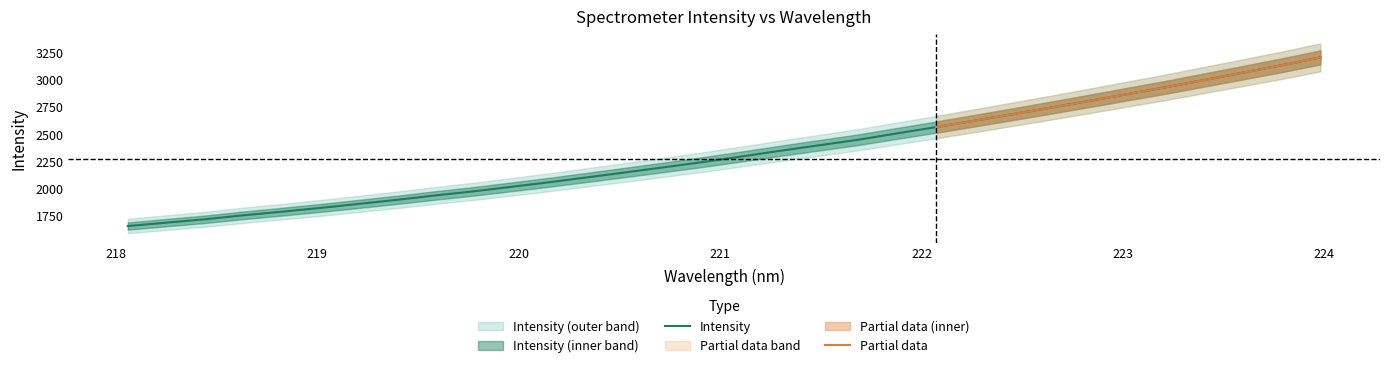

Is it true that the value at 221.3083 is 2352.4?

True